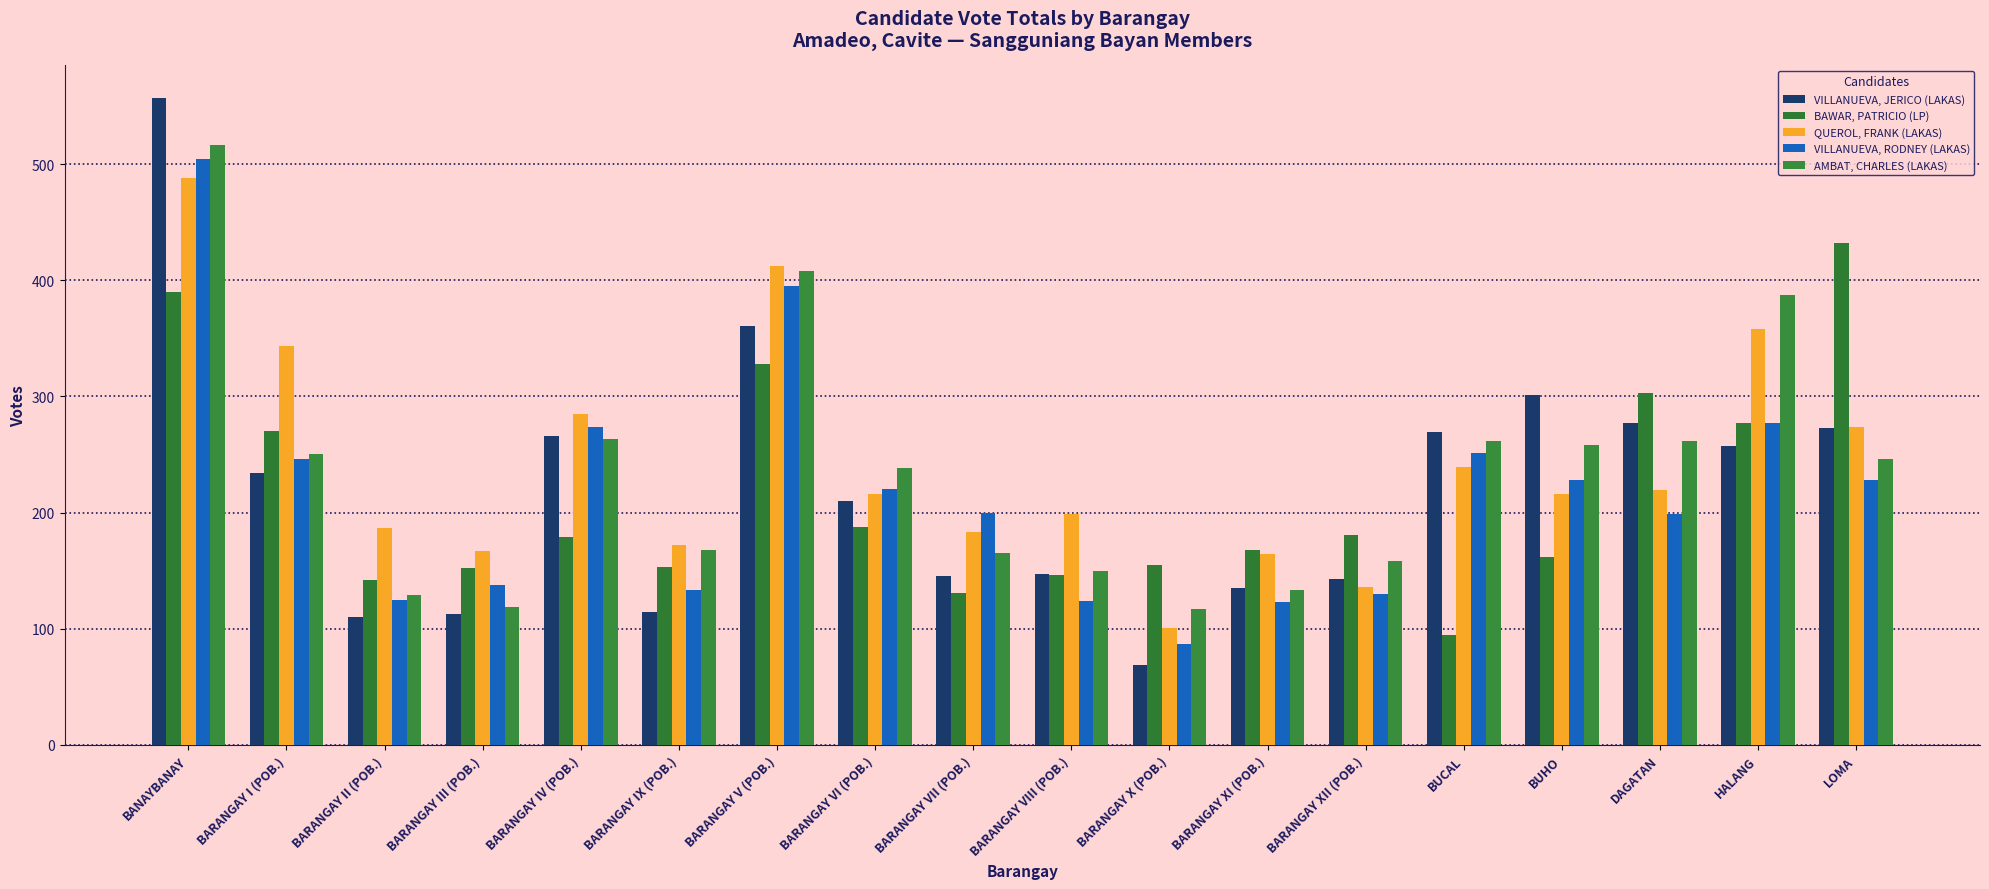

What position from the left is HALANG?

17